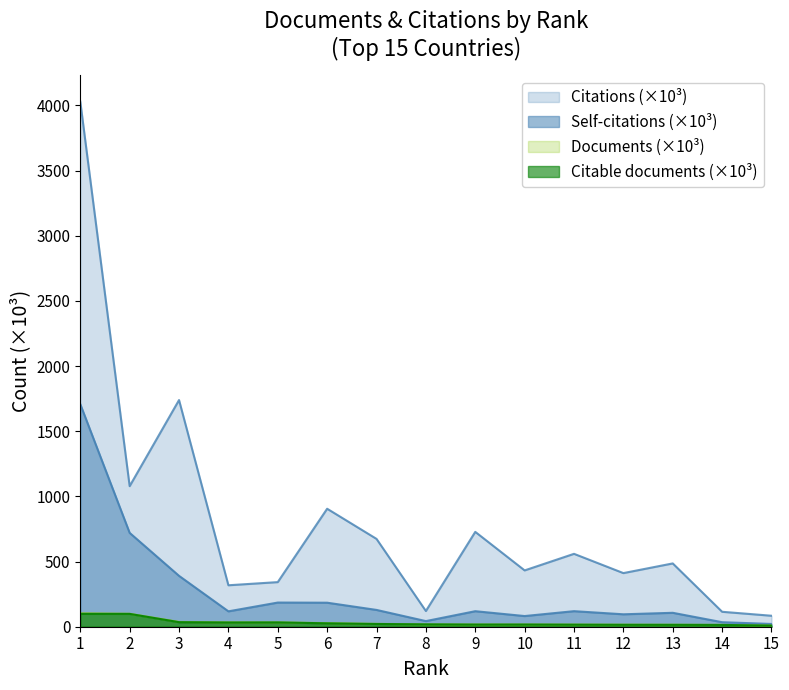

How many values in the Documents series exceed 18?

8